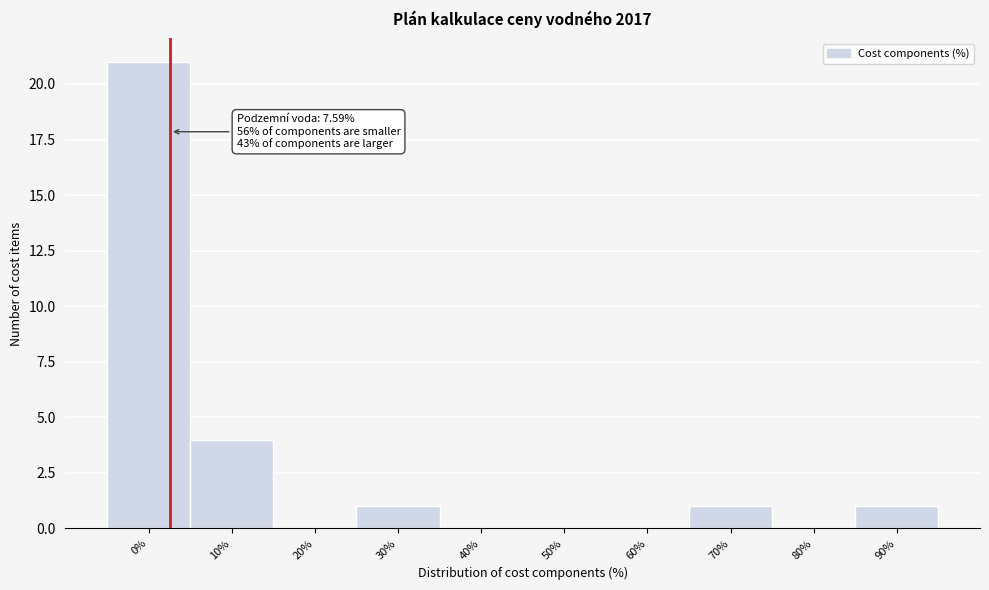

Reading right to left, extract all data points from this chart.

90%=1	80%=0	70%=1	60%=0	50%=0	40%=0	30%=1	20%=0	10%=4	0%=21